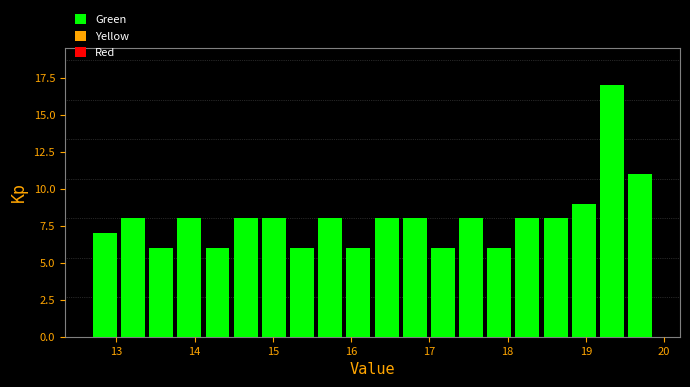

Around what value on the x-axis is the tallest bar? Give the approximate position of its centre, as read against the axis.

19.3